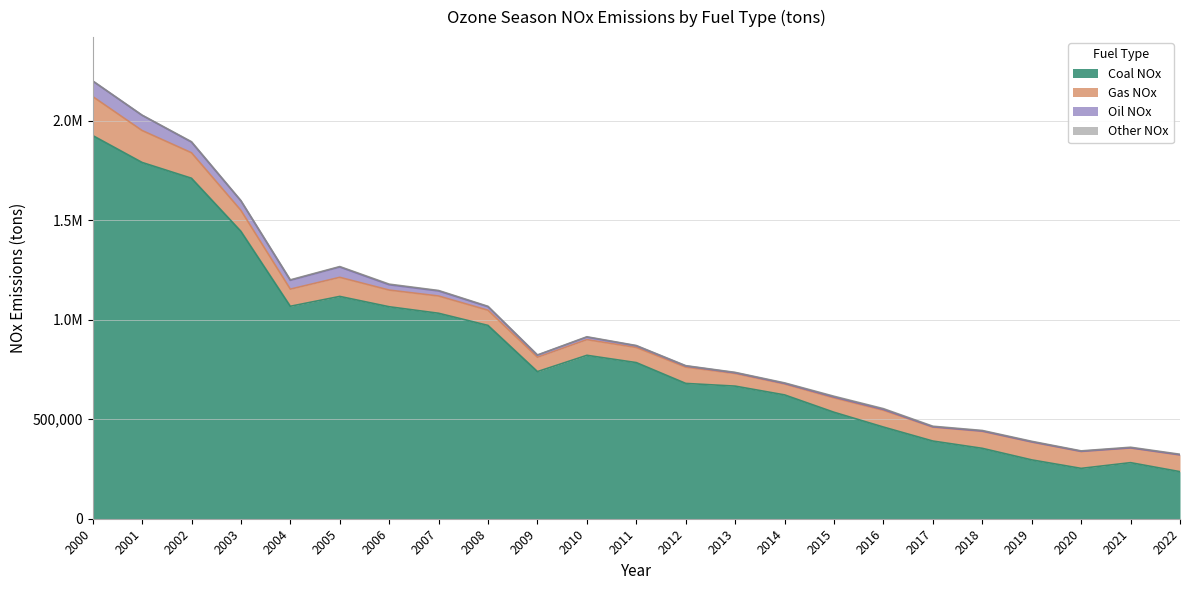

What is the value of the Gas NOx point at the 10th from the left?

72152.0